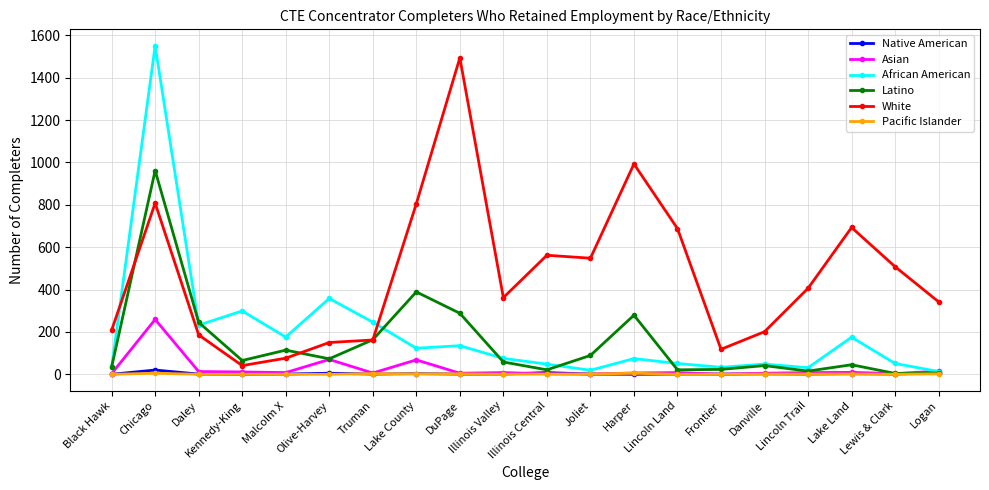

Is the value of Asian at DuPage greater than the value of Latino at Chicago?

No